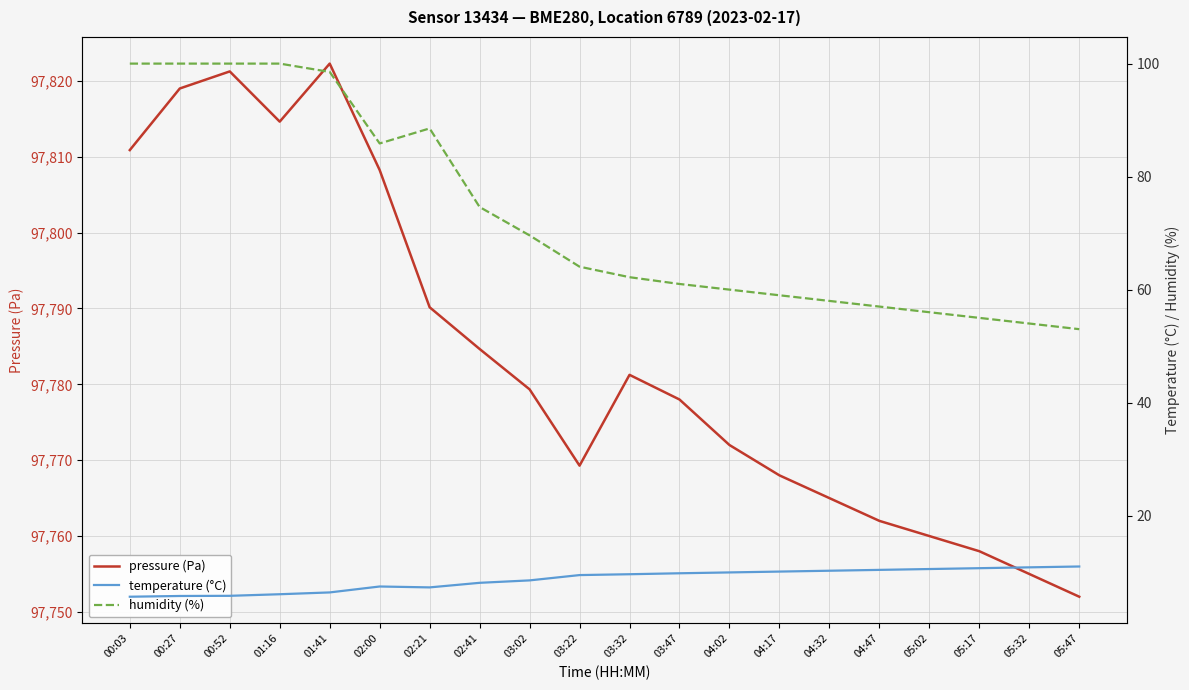

What is the value of the humidity (%) point at the 6th from the left?

85.9